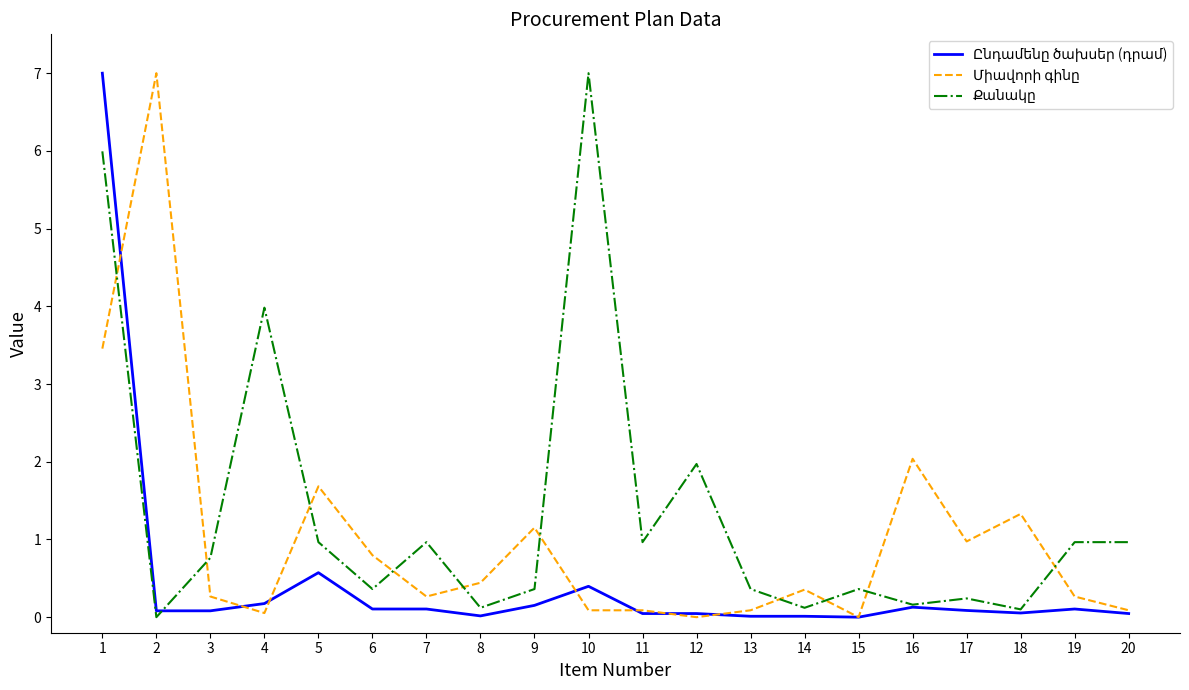

What is the difference between the highest and lowest values at 1?

3.5